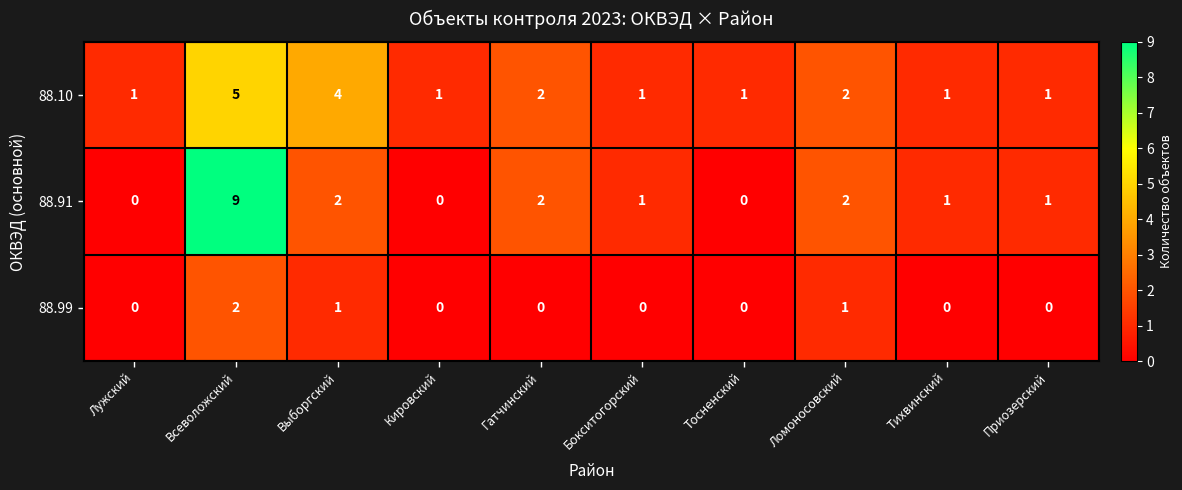

Rank the series at Всеволожский from highest to lowest value.

88.91, 88.10, 88.99